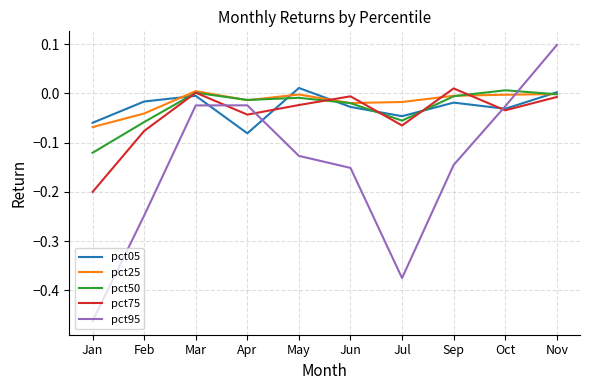

Which series has the largest range (max minus min)?

pct95